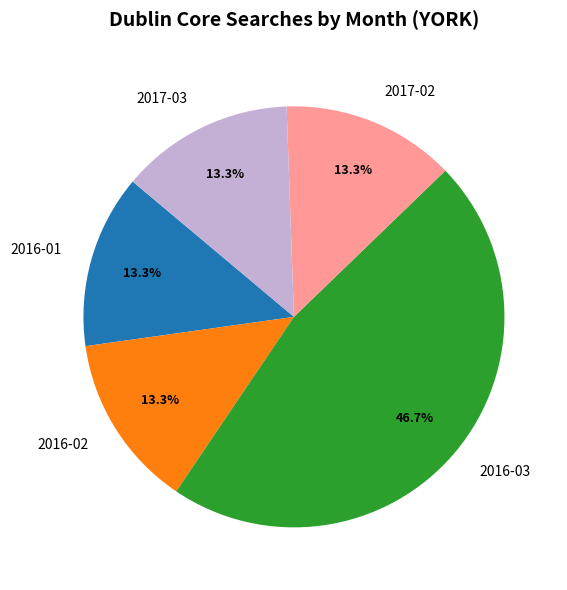

Which slice is the largest?

2016-03